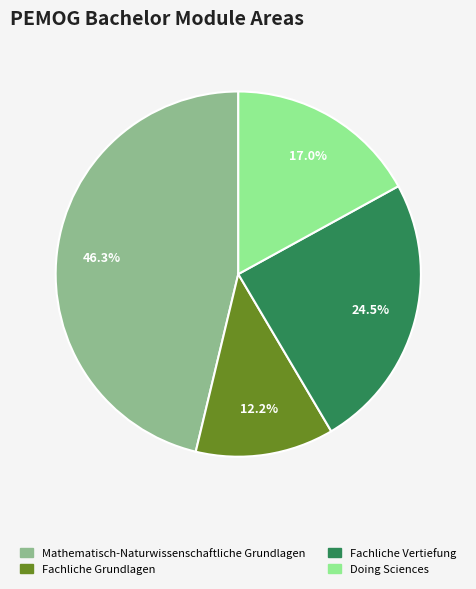

Approximately how many times larger is the value at Mathematisch-Naturwissenschaftliche Grundlagen compared to Fachliche Grundlagen?

3.8